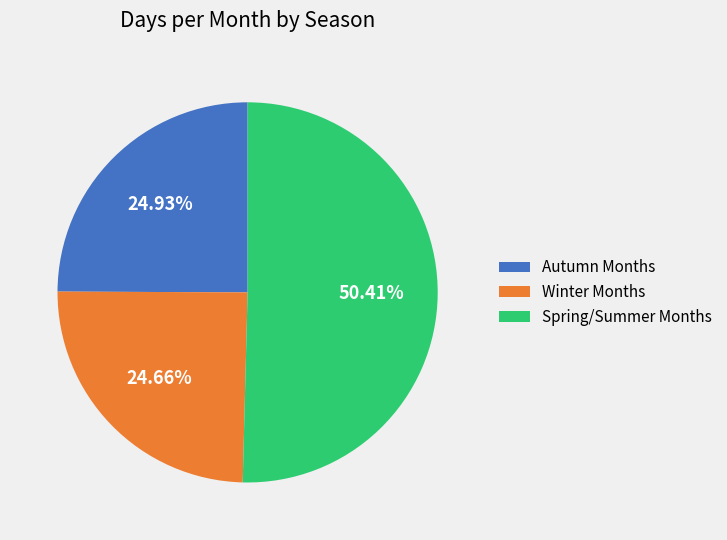

Is the sum of Spring/Summer Months and Winter Months greater than half?

Yes